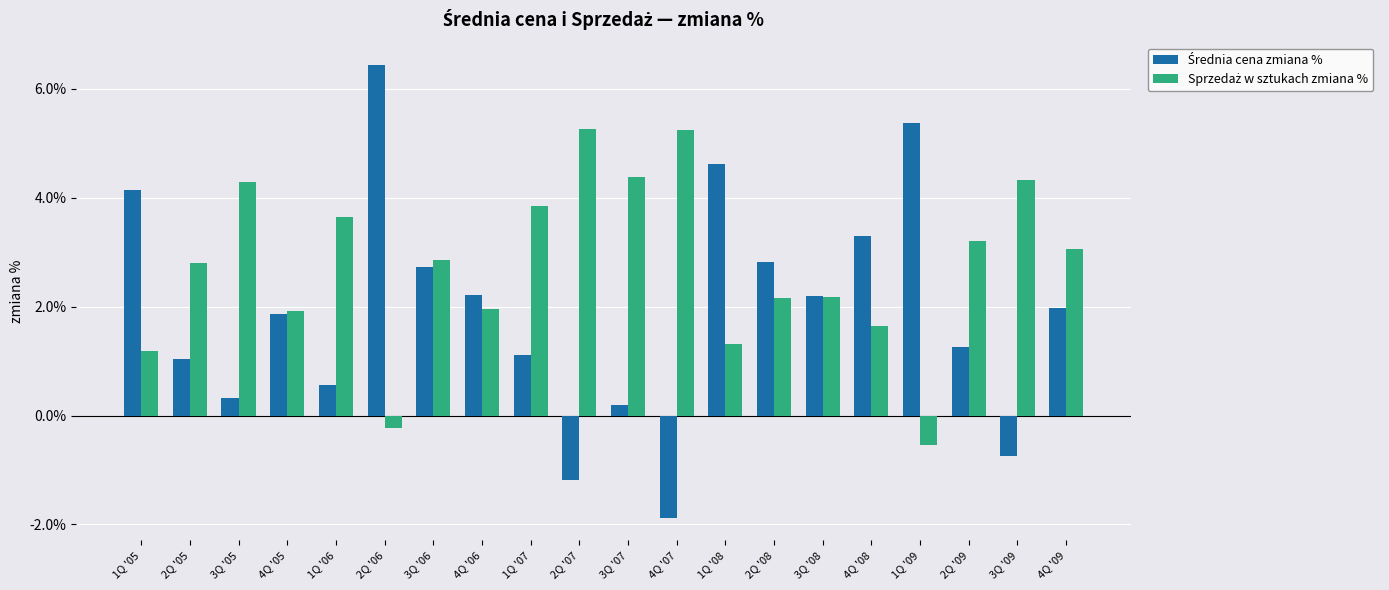

Between 2Q '06 and 4Q '07, which series saw the biggest shift?

Średnia cena zmiana %